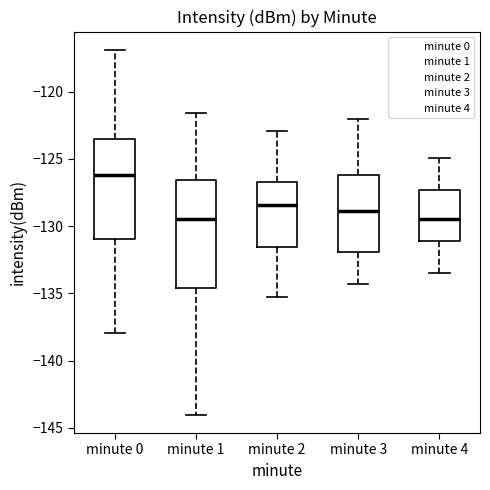

Which box's median line is the highest?

minute 0